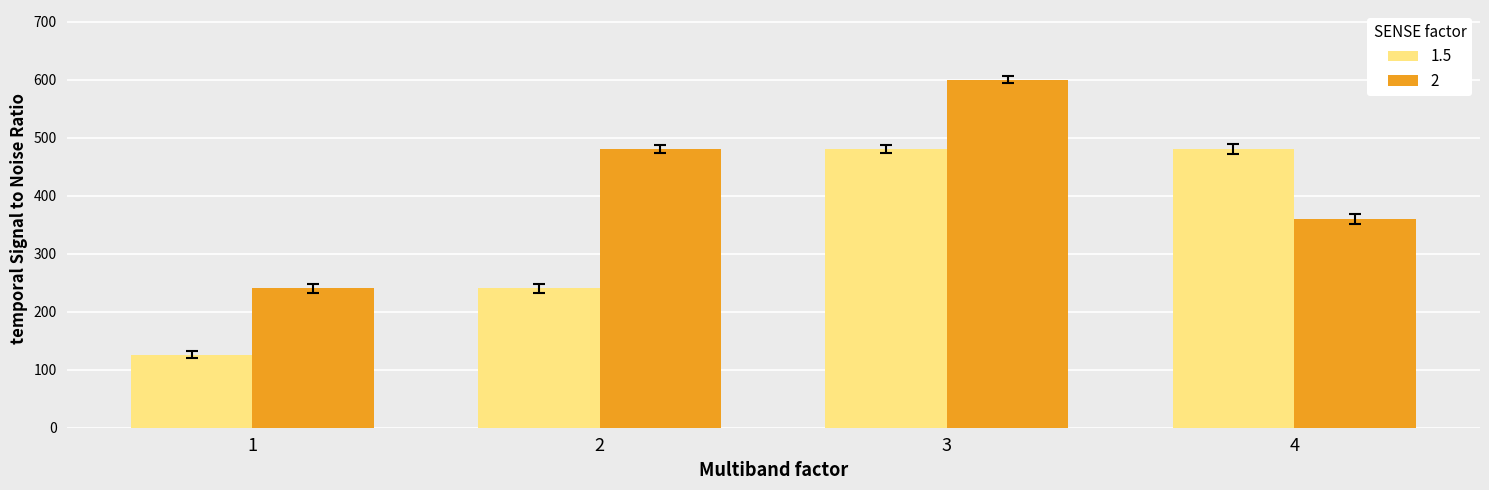

How many 2 values are between 360 and 600?

3